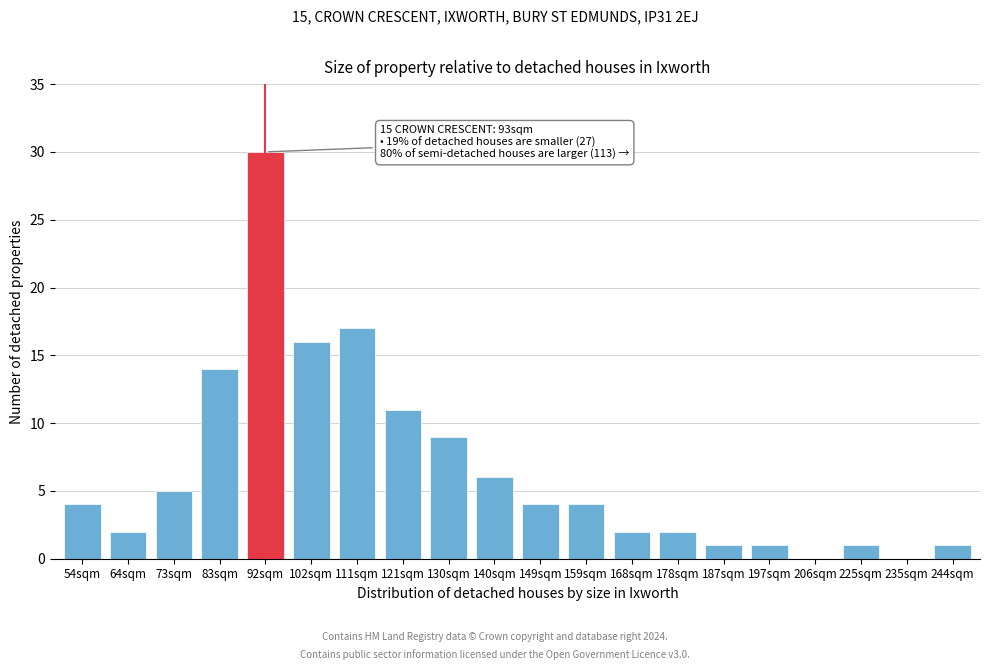

Reading left to right, transcribe all the data shown in this chart.

54sqm=4	64sqm=2	73sqm=5	83sqm=14	92sqm=30	102sqm=16	111sqm=17	121sqm=11	130sqm=9	140sqm=6	149sqm=4	159sqm=4	168sqm=2	178sqm=2	187sqm=1	197sqm=1	206sqm=0	225sqm=1	235sqm=0	244sqm=1